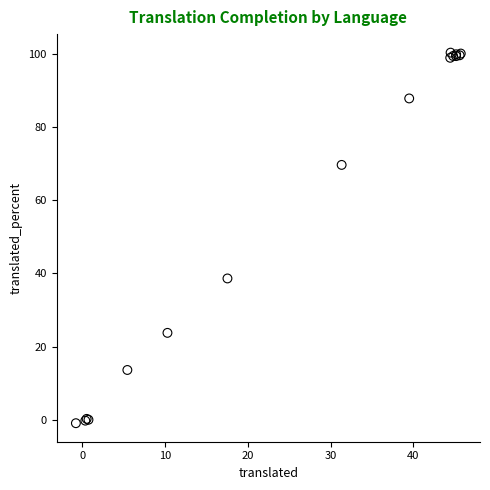

What Y value in the scatter plot is closest to 49?

38.6